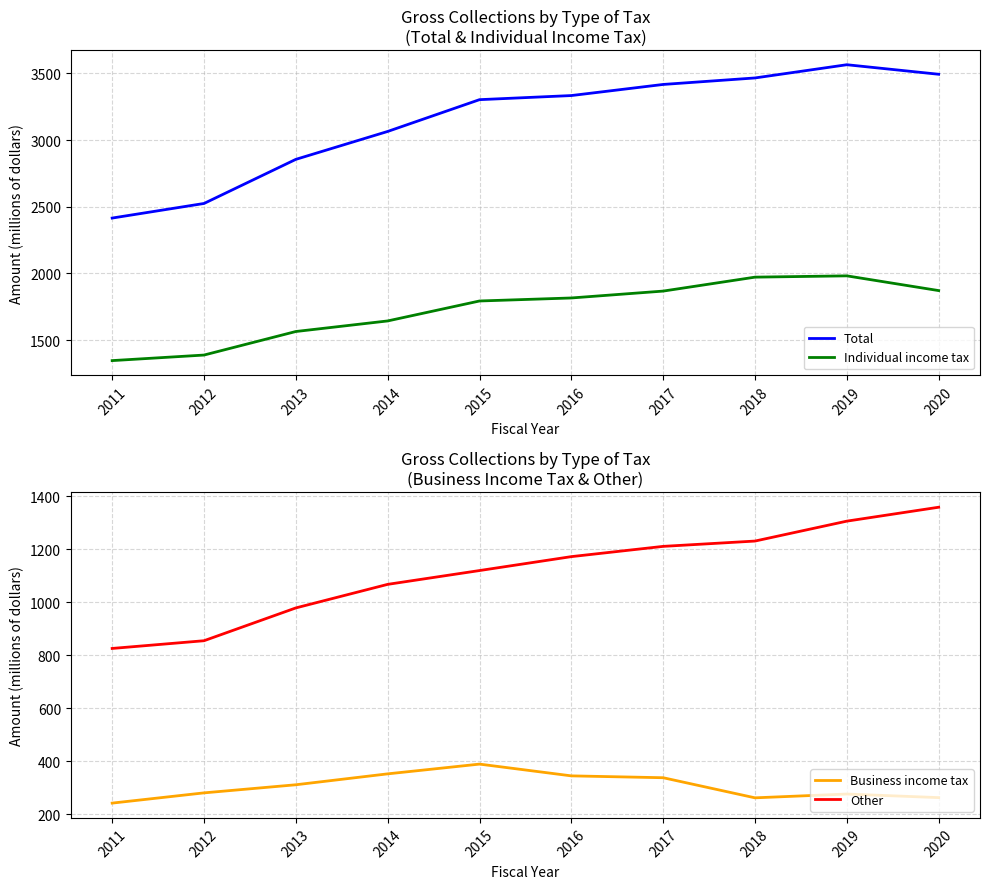

Which series has the largest total across all categories?

Total